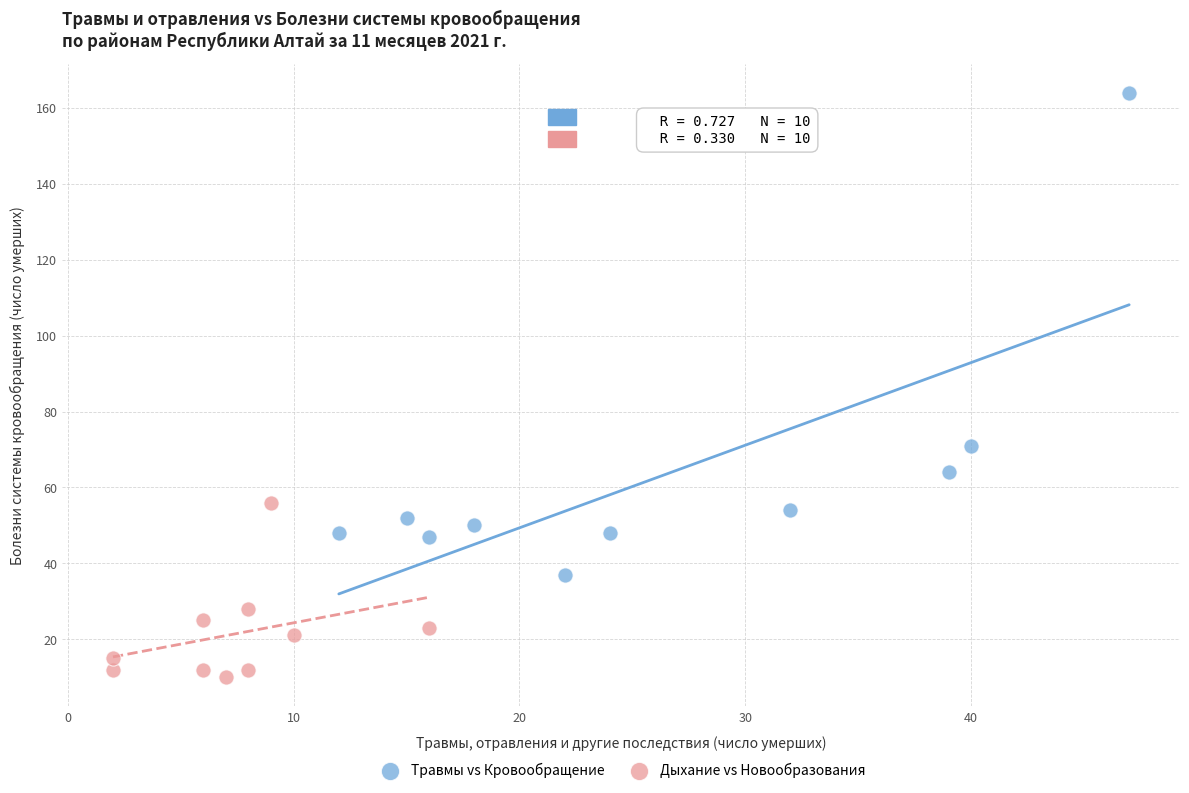

Which series reaches the maximum Y coordinate?

Травмы vs Кровообращение